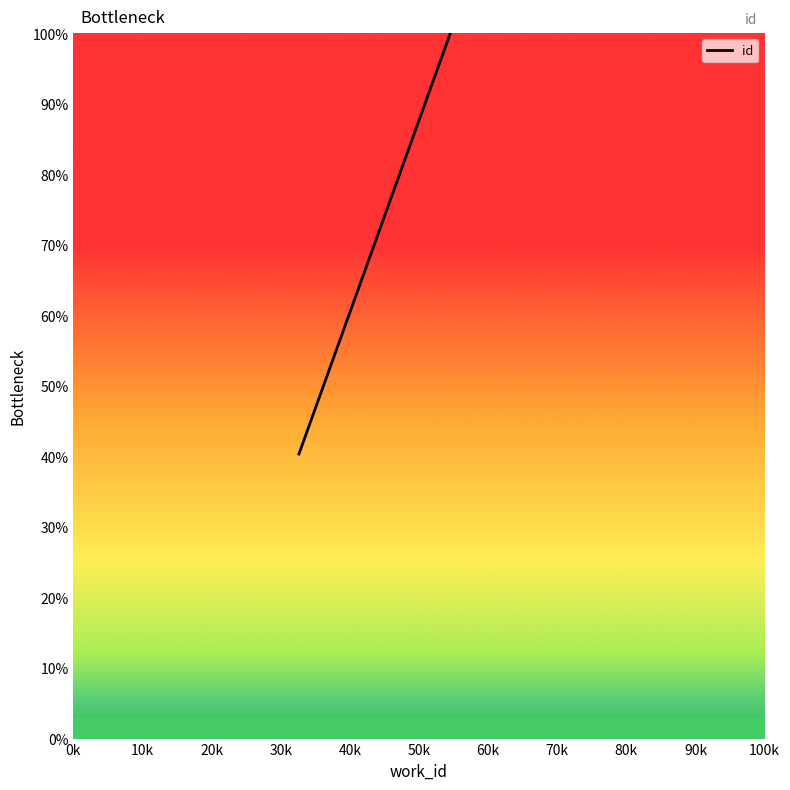

Is it true that the value at 10k is 166.3?

False